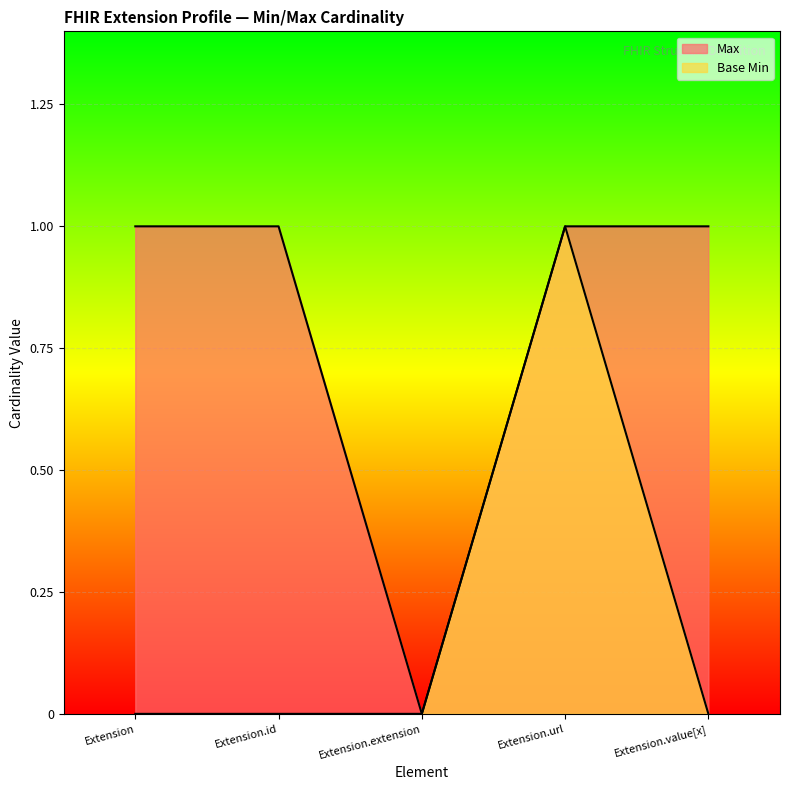

Does the chart display data point markers on the line(s)?

No